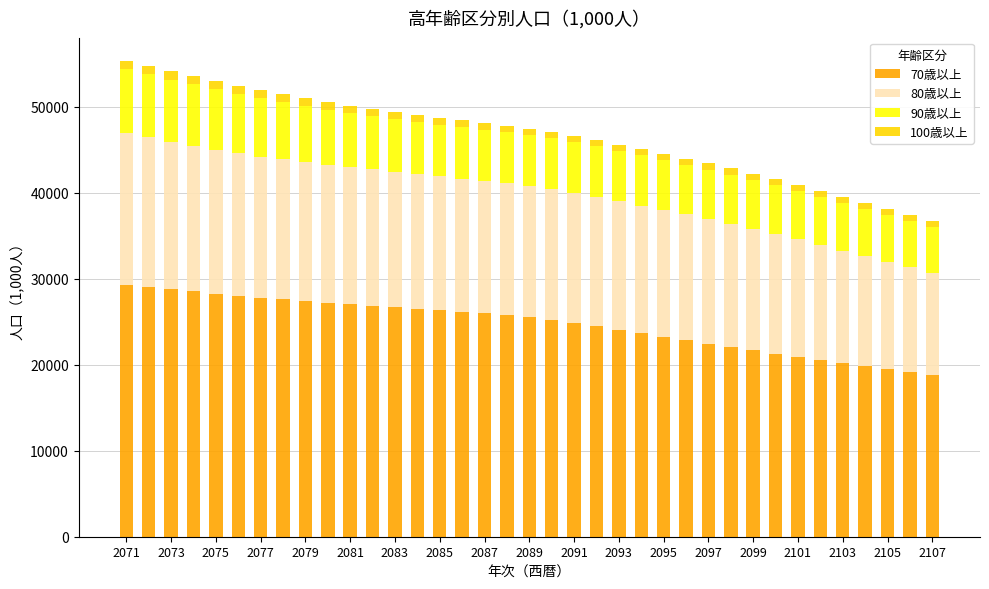

How many data points does each series have?

37